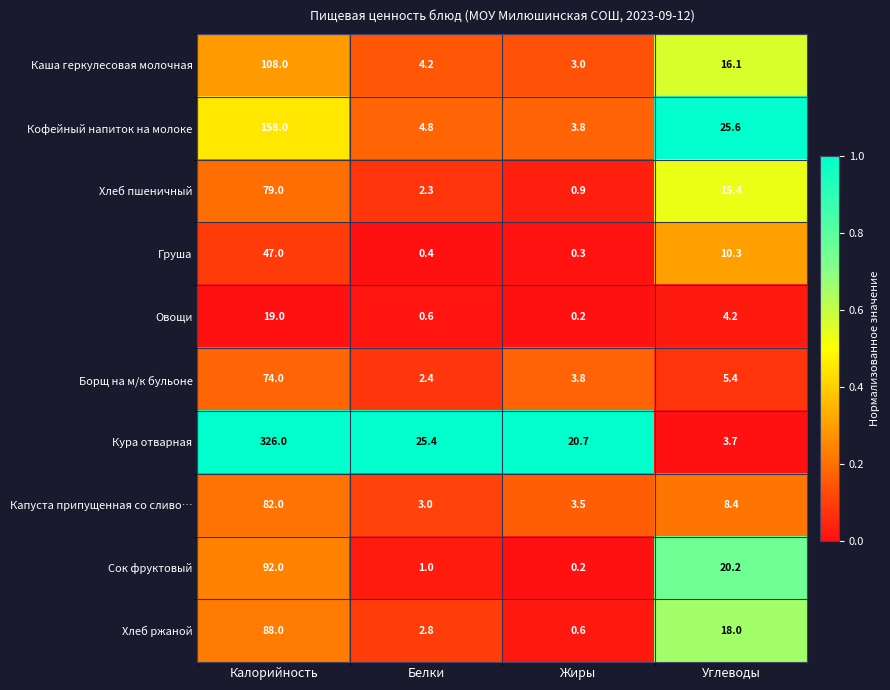

Which series has the widest spread of values?

Кура отварная